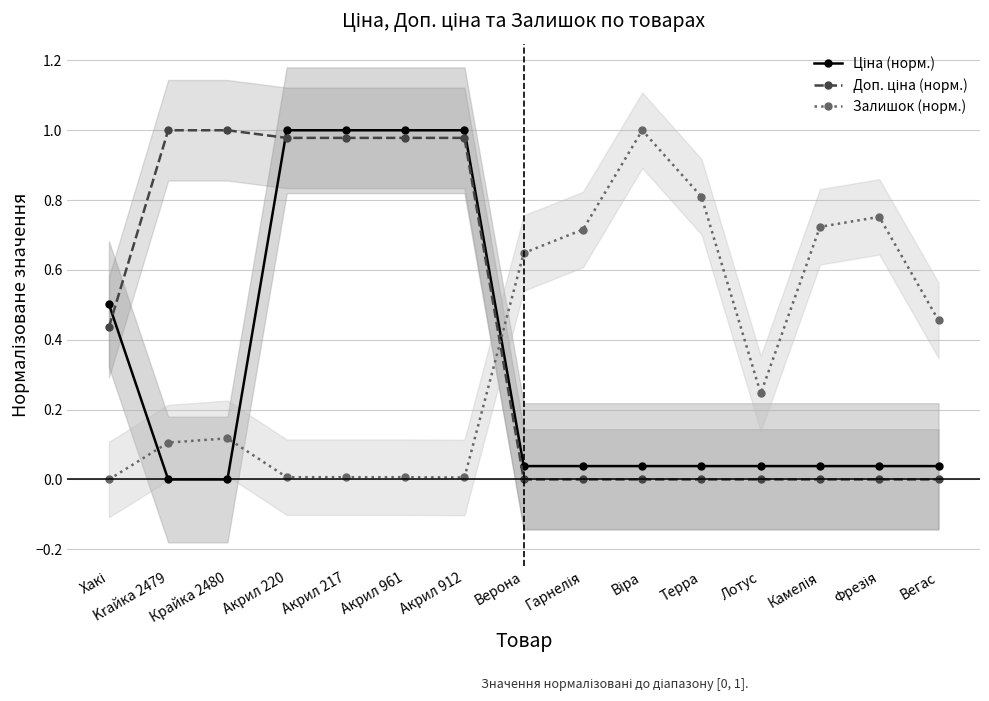

At Лотус, list the series in order from largest to smallest.

Залишок (норм.), Ціна (норм.), Доп. ціна (норм.)